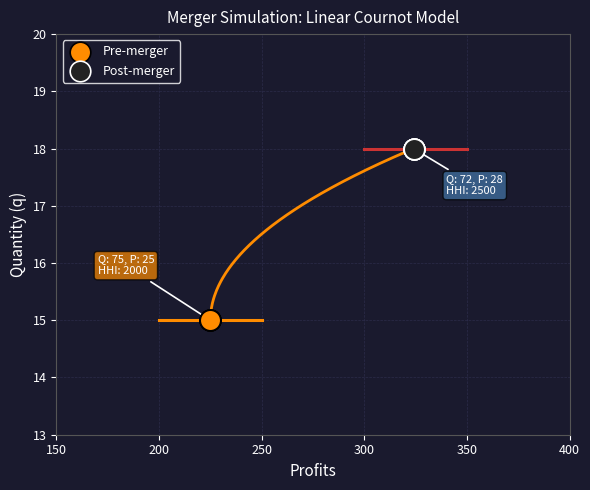

Which series contains the highest Y value?

Post-merger